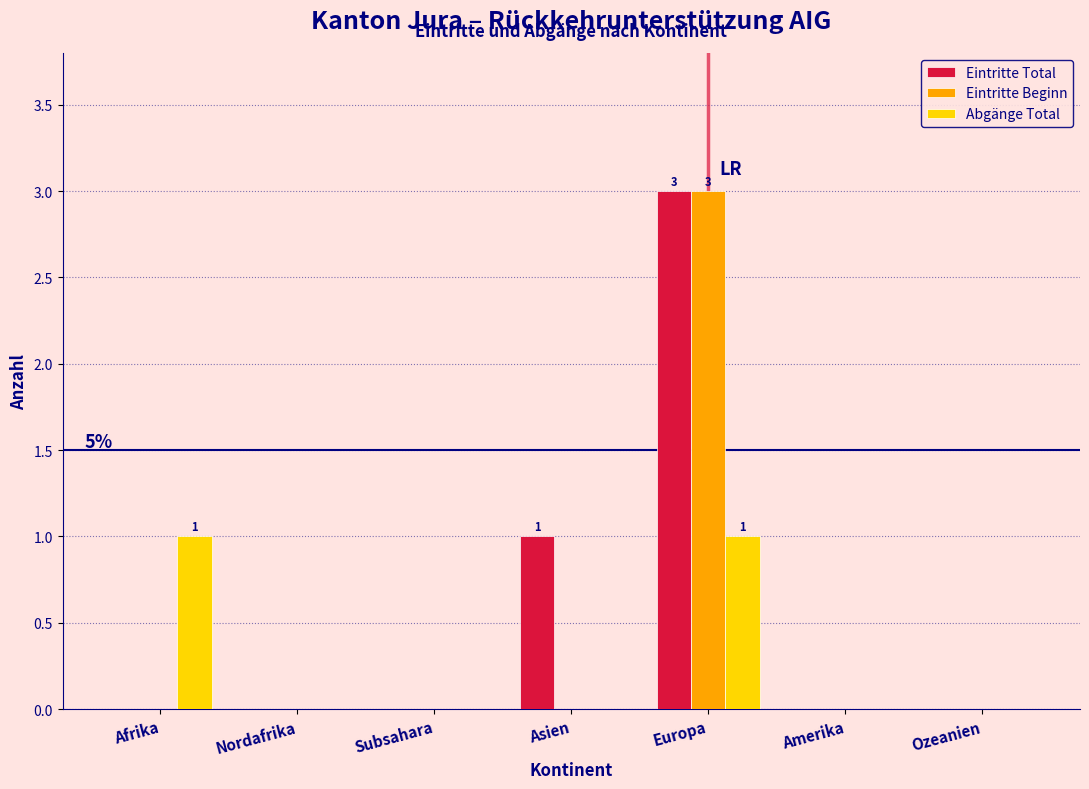

Reading right to left, extract all data points from this chart.

Eintritte Total: Ozeanien=0	Amerika=0	Europa=3	Asien=1	Subsahara=0	Nordafrika=0	Afrika=0
Eintritte Beginn: Ozeanien=0	Amerika=0	Europa=3	Asien=0	Subsahara=0	Nordafrika=0	Afrika=0
Abgänge Total: Ozeanien=0	Amerika=0	Europa=1	Asien=0	Subsahara=0	Nordafrika=0	Afrika=1